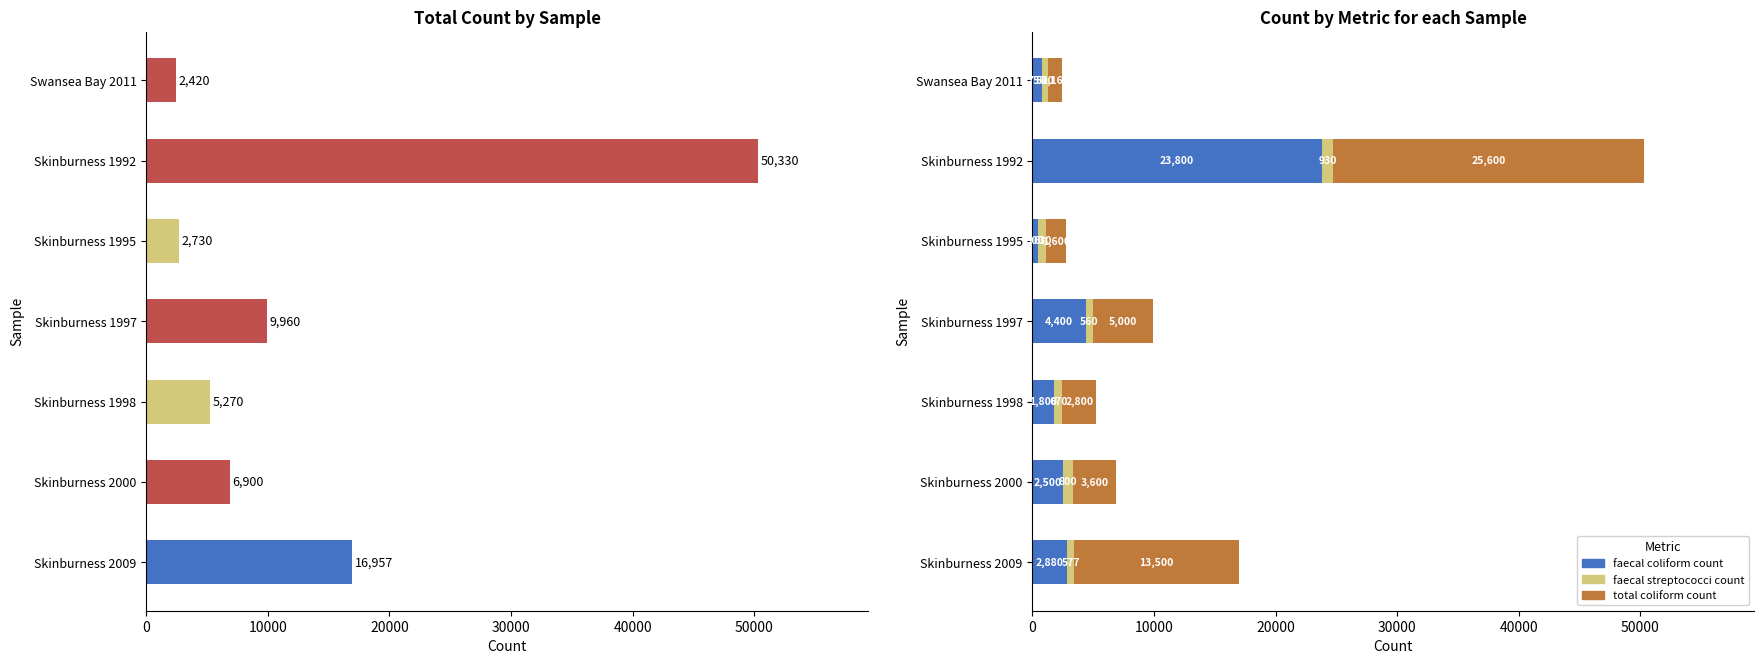

True or false: faecal coliform count has a value of 6290 at Skinburness 1997.

False